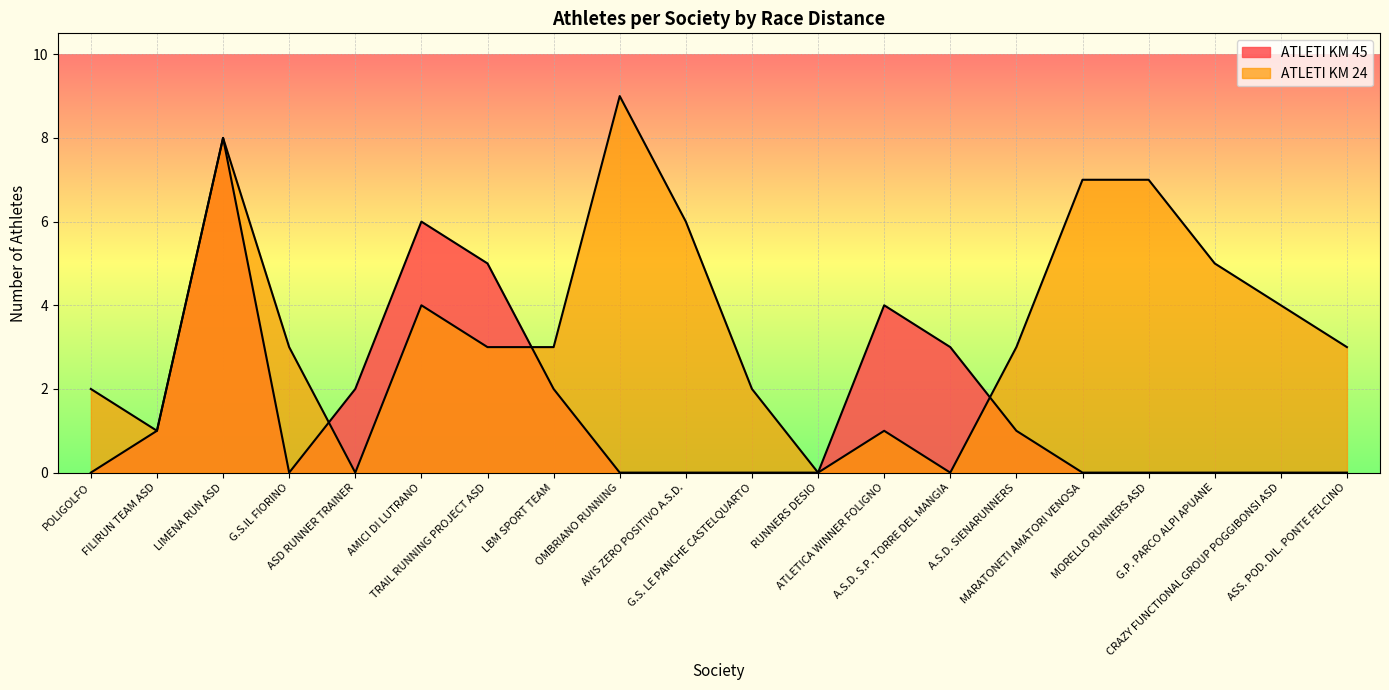

How many intersections are there between ATLETI KM 24 and ATLETI KM 45?

3